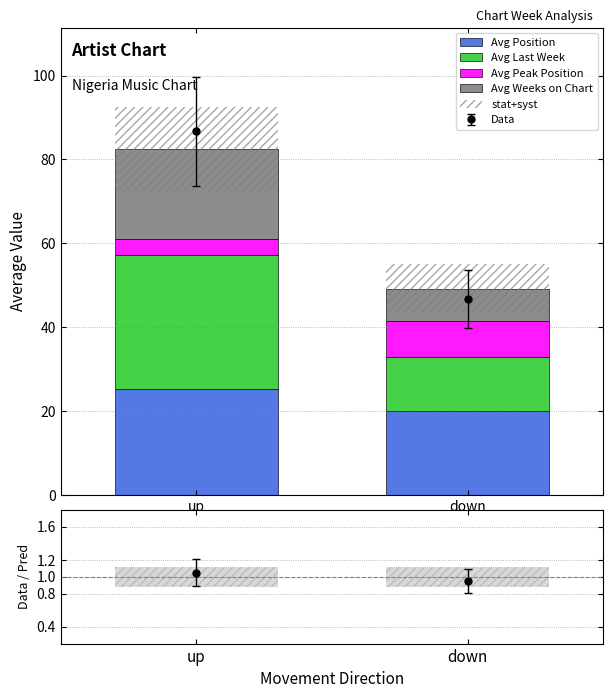

How many bars are there in total?

10